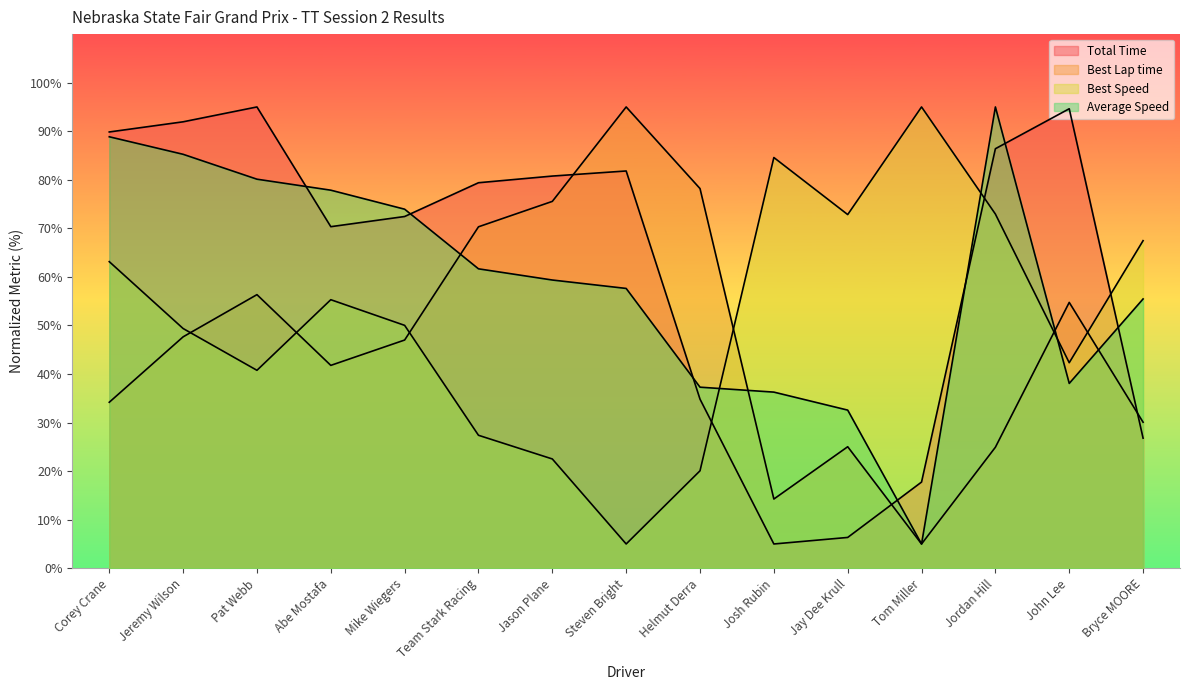

Between which two adjacent categories do Total Time and Best Speed first intersect?

Helmut Derra and Josh Rubin